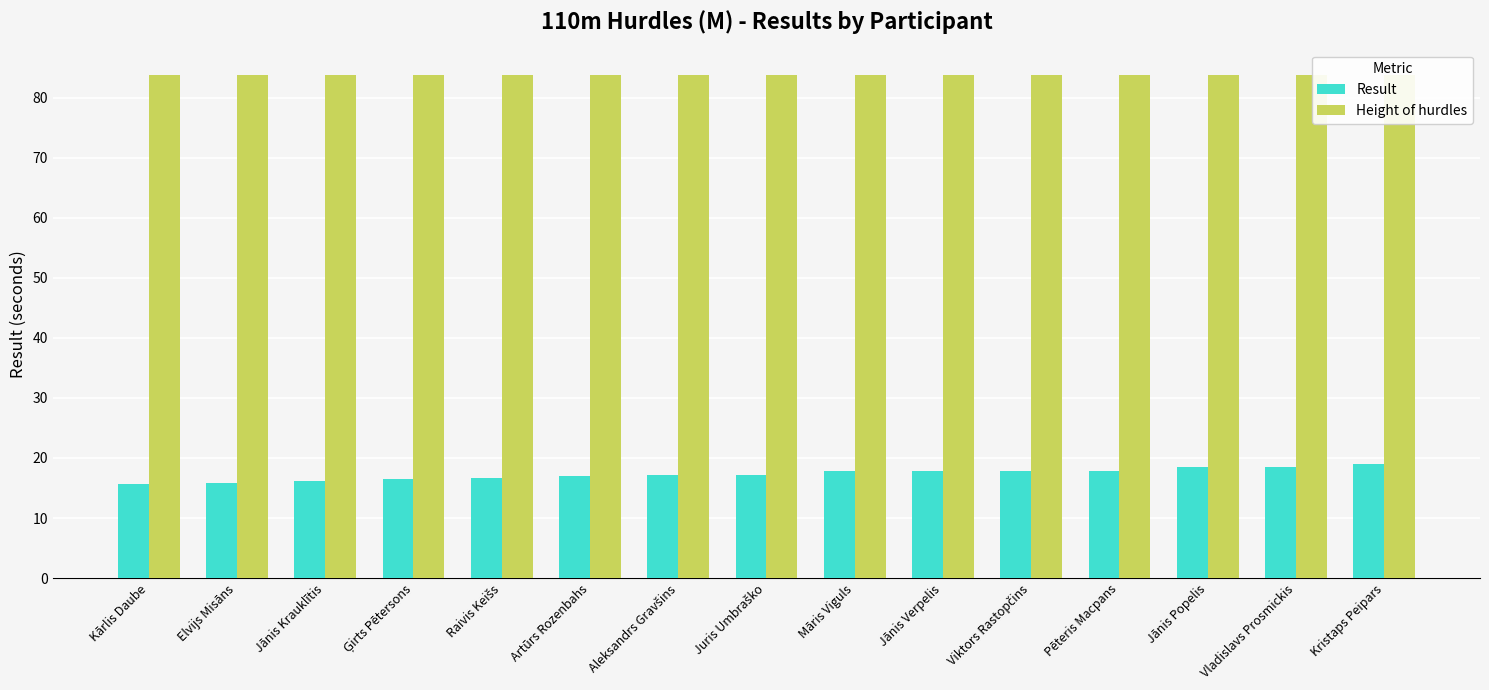

List the labels in order of Result value, largest first.

Kristaps Peipars, Vladislavs Prosmickis, Jānis Popelis, Pēteris Macpans, Viktors Rastopčins, Māris Viguls, Jānis Verpelis, Juris Umbraško, Aleksandrs Gravšins, Artūrs Rozenbahs, Raivis Keišs, Ģirts Pētersons, Jānis Krauklītis, Elvijs Misāns, Kārlis Daube